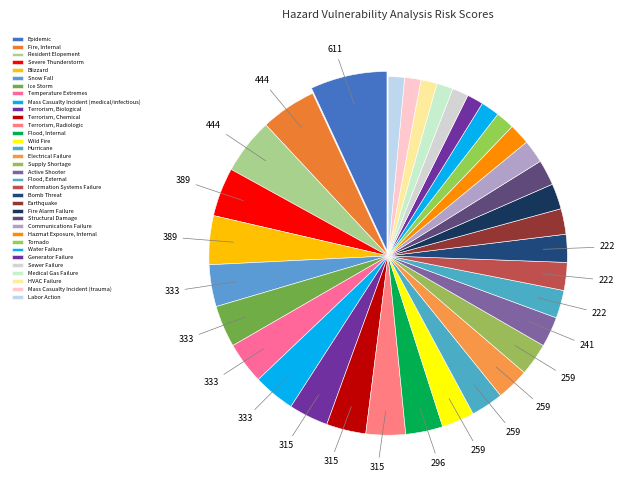

Which category has the biggest portion of the pie?

Epidemic